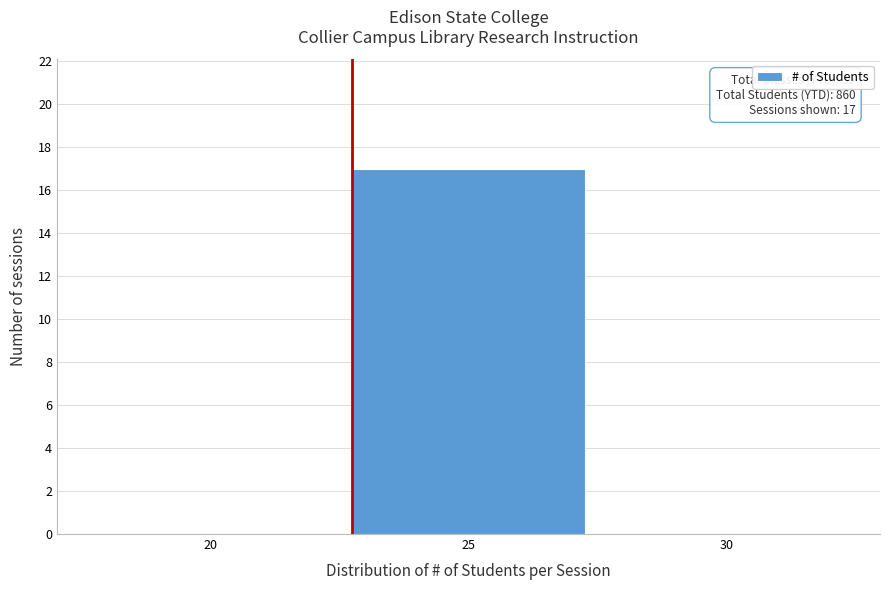

Reading right to left, transcribe all the data shown in this chart.

30=0	25=17	20=0